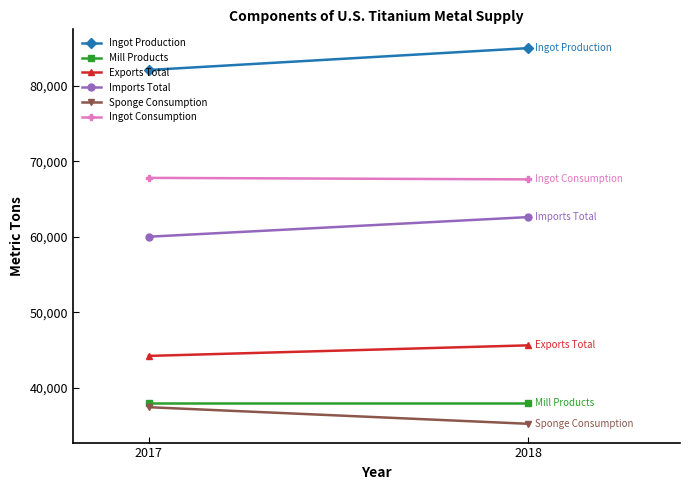

What is the minimum value shown in the chart?

35200